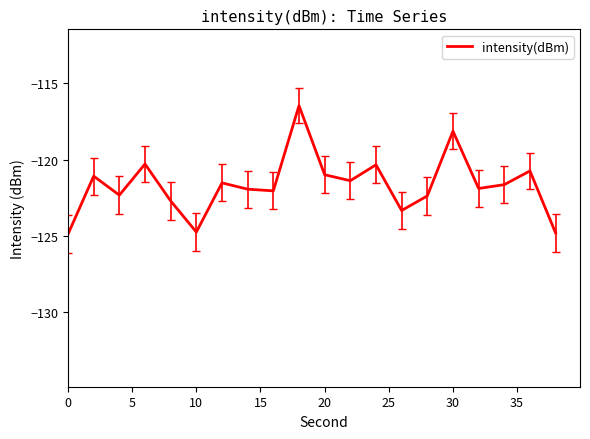

What is the greatest value displayed?

-116.5